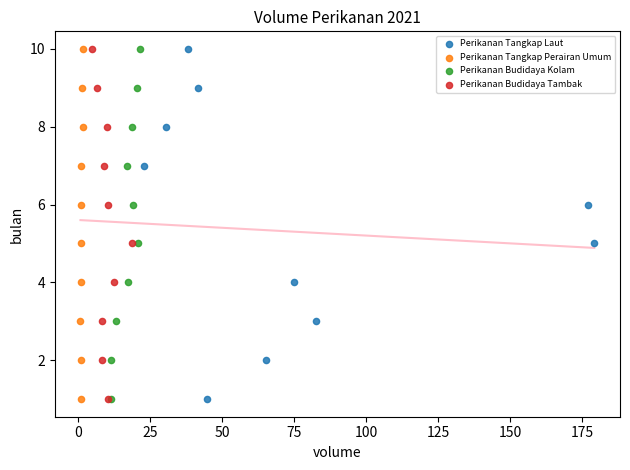

What are all the series names shown in the legend?

Perikanan Tangkap Laut, Perikanan Tangkap Perairan Umum, Perikanan Budidaya Kolam, Perikanan Budidaya Tambak